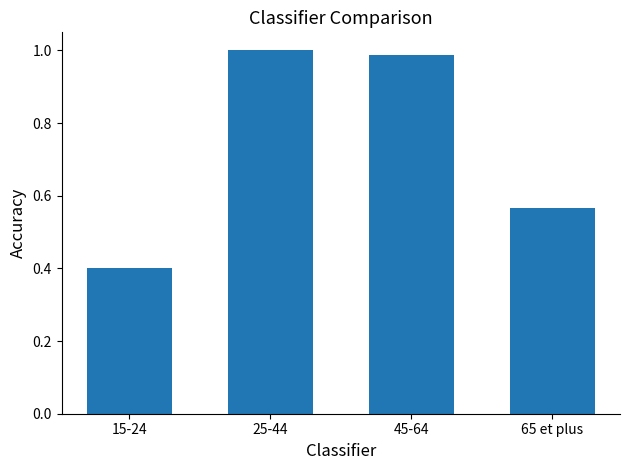

What is the change in value from 15-24 to 65 et plus?

+0.2